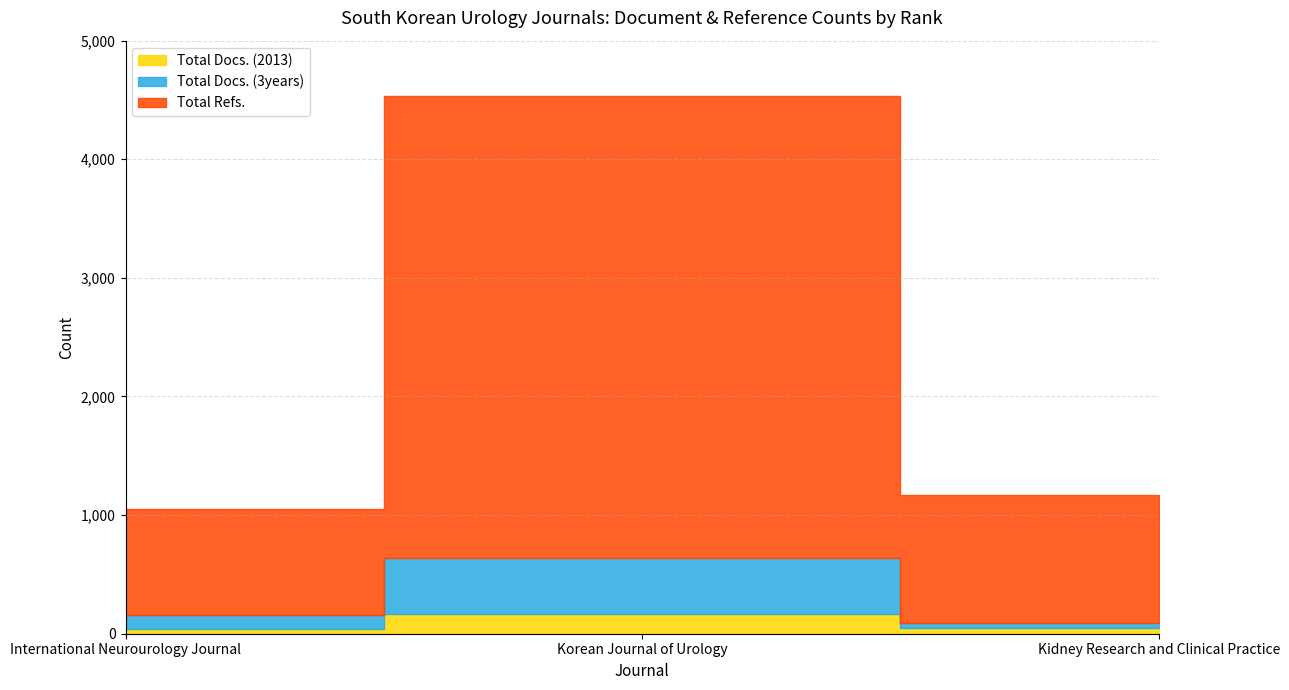

Read the Total Refs. value at Kidney Research and Clinical Practice, to the nearest 50.

1100